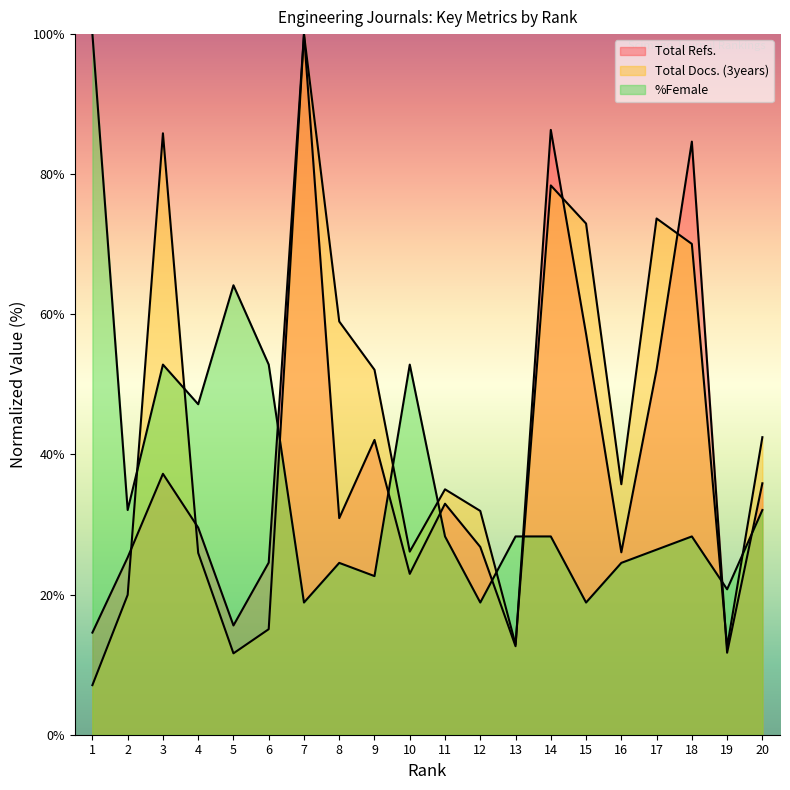

Between which two adjacent categories do Total Refs. and %Female first intersect?

6 and 7